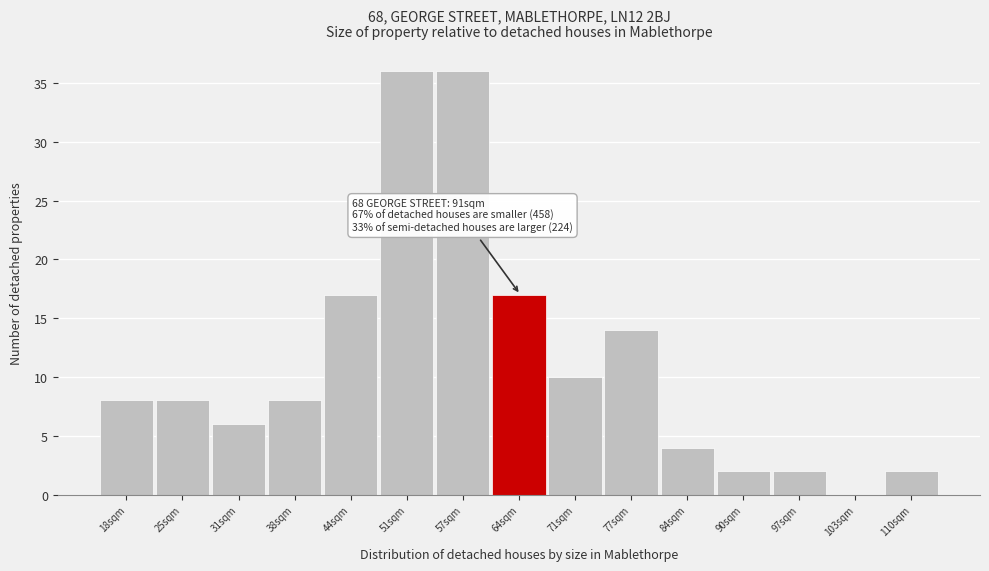

Reading left to right, what are all the values shown in this chart?

18sqm=8	25sqm=8	31sqm=6	38sqm=8	44sqm=17	51sqm=36	57sqm=36	64sqm=17	71sqm=10	77sqm=14	84sqm=4	90sqm=2	97sqm=2	103sqm=0	110sqm=2